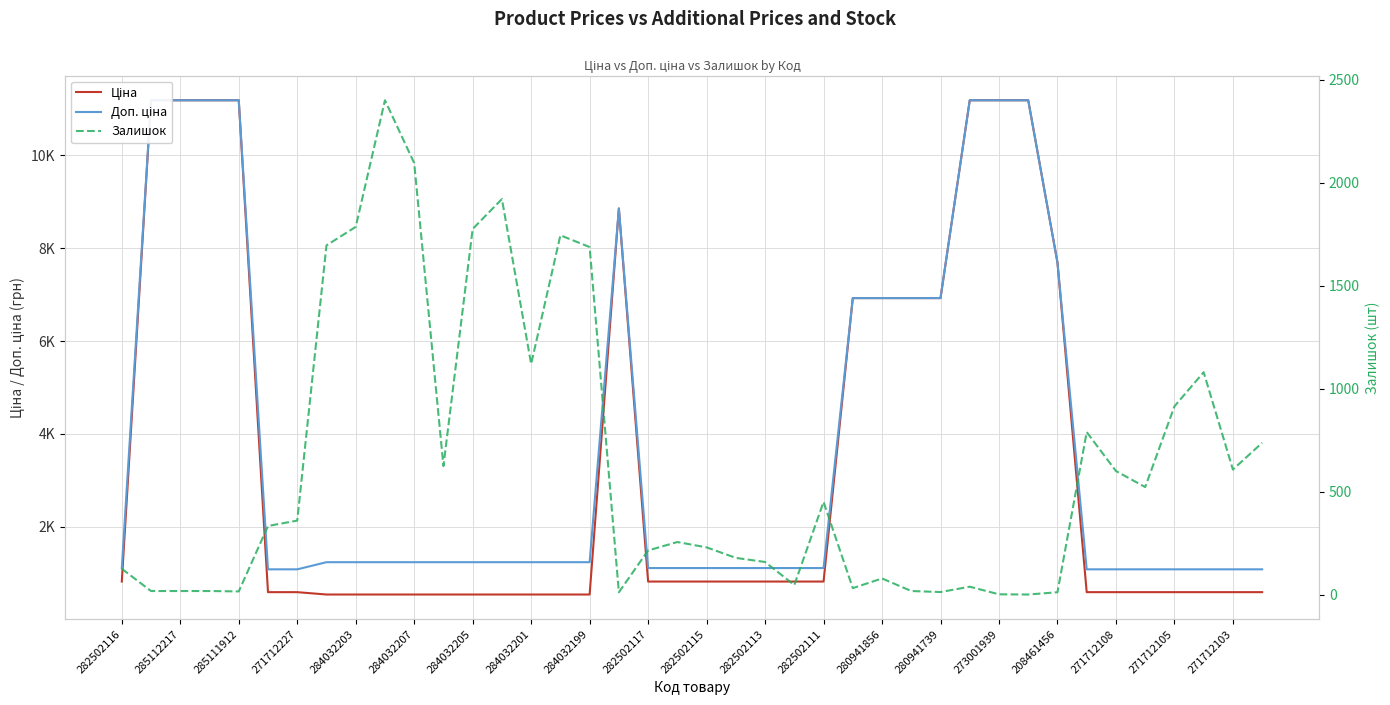

At which label does Доп. ціна first exceed 1235?

285112217